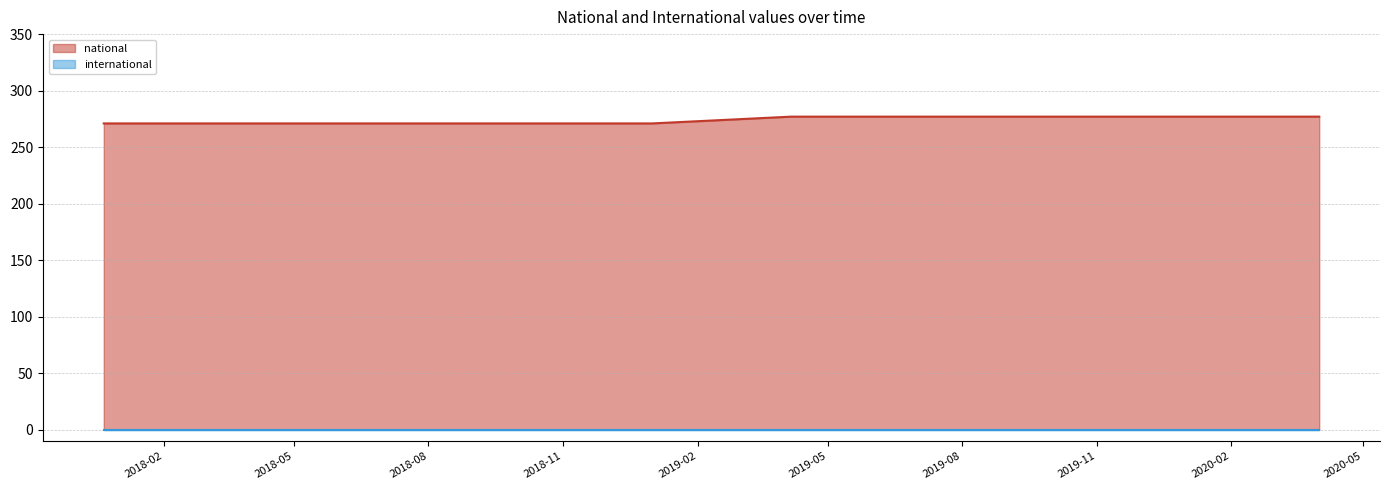

How many lines are shown in the chart?

2